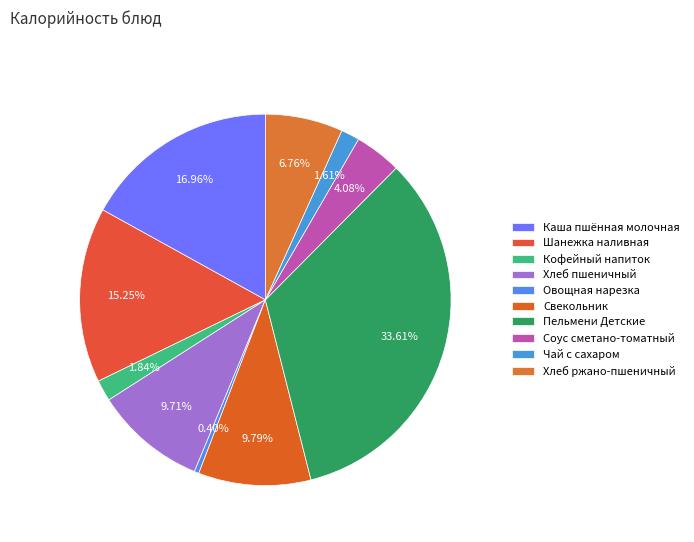

Approximately how many times larger is the value at Пельмени Детские compared to Кофейный напиток?

18.2